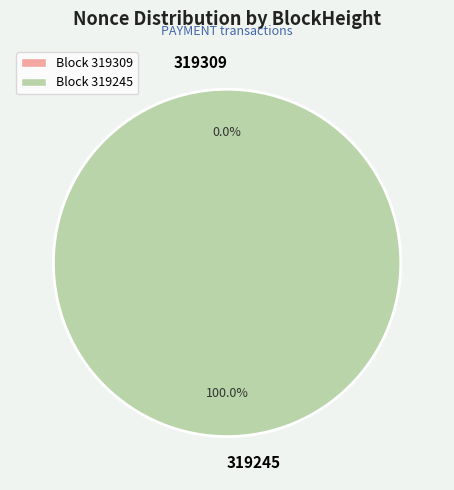

What is the largest slice in the pie chart?

319245